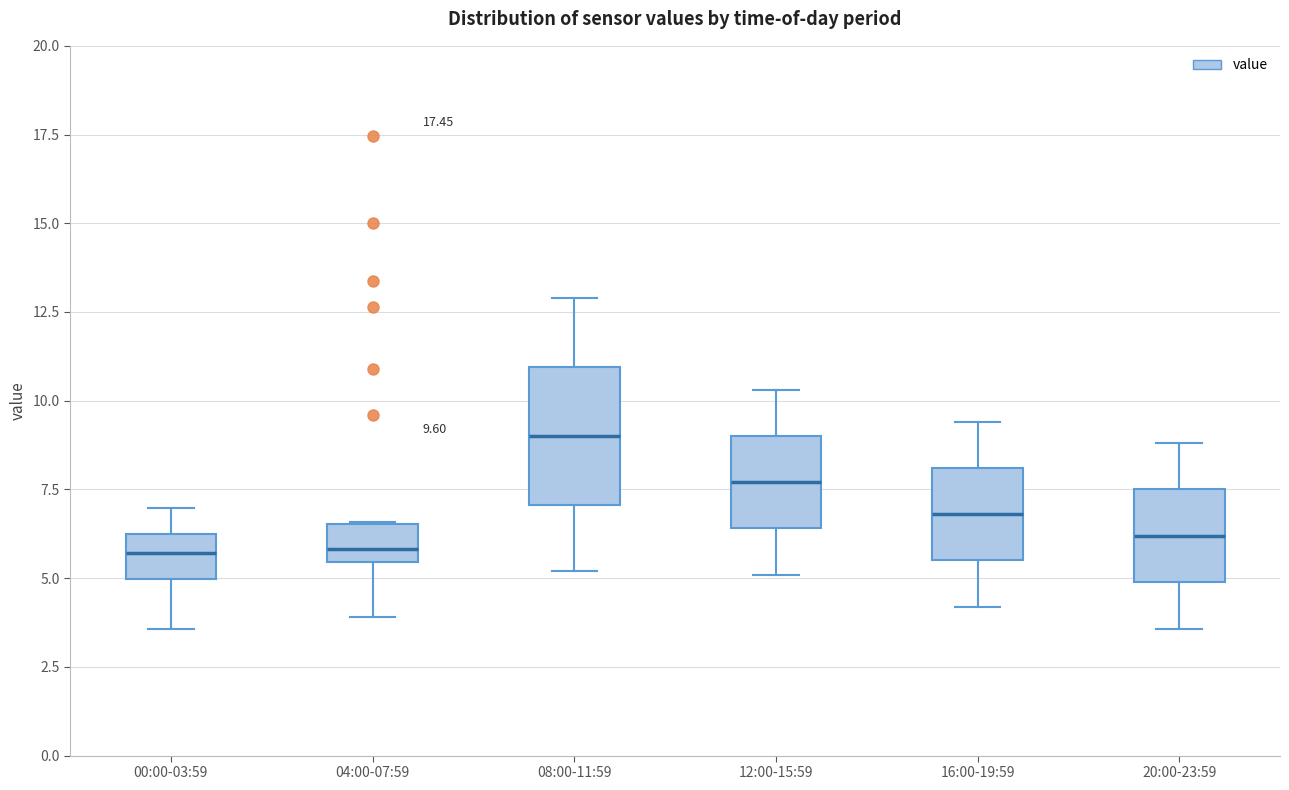

Which box is the tallest, from its lower edge to its upper edge?

08:00-11:59